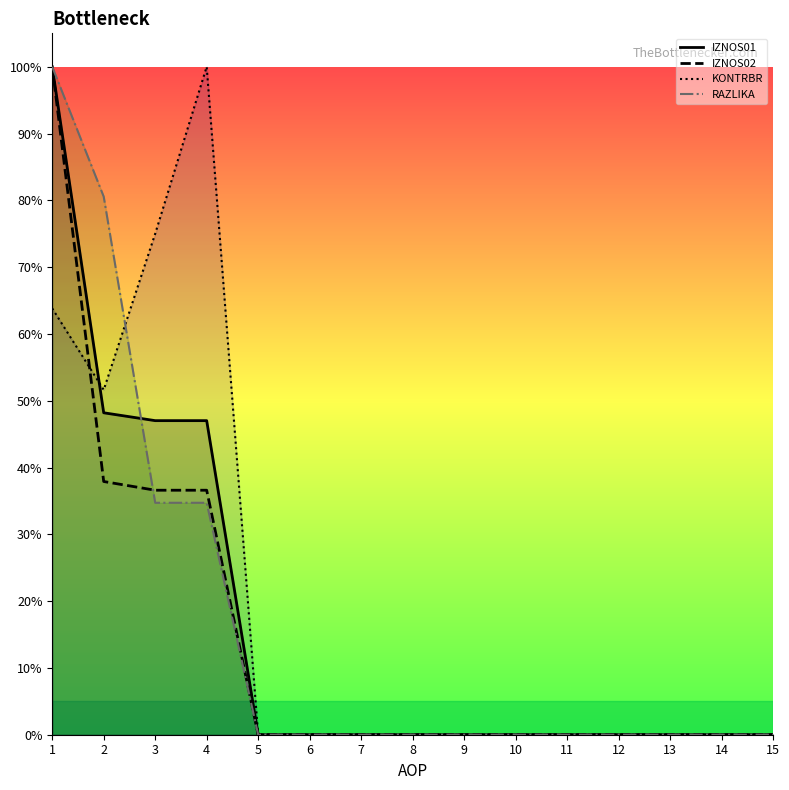

At which category is the sum across all series the highest?

1